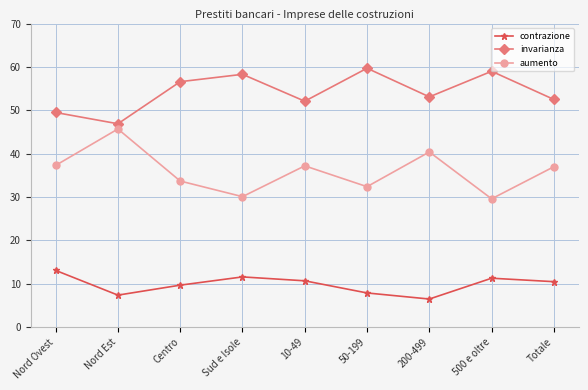

At Nord Ovest, list the series in order from smallest to largest.

contrazione, aumento, invarianza